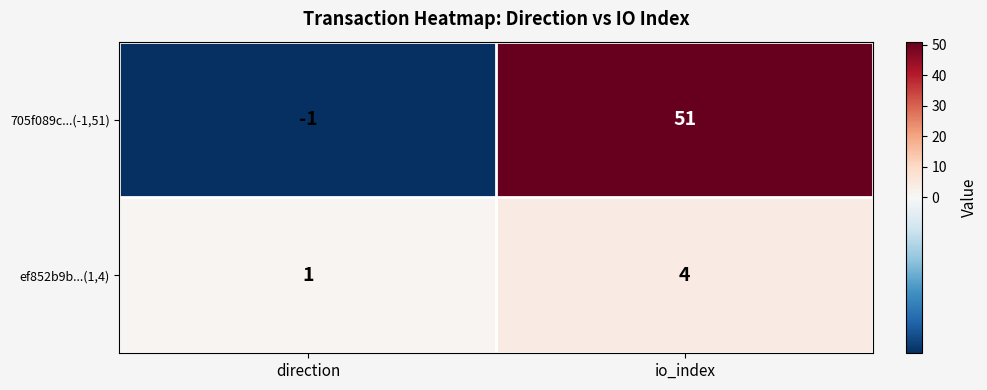

Which category has the highest value across all series?

io_index